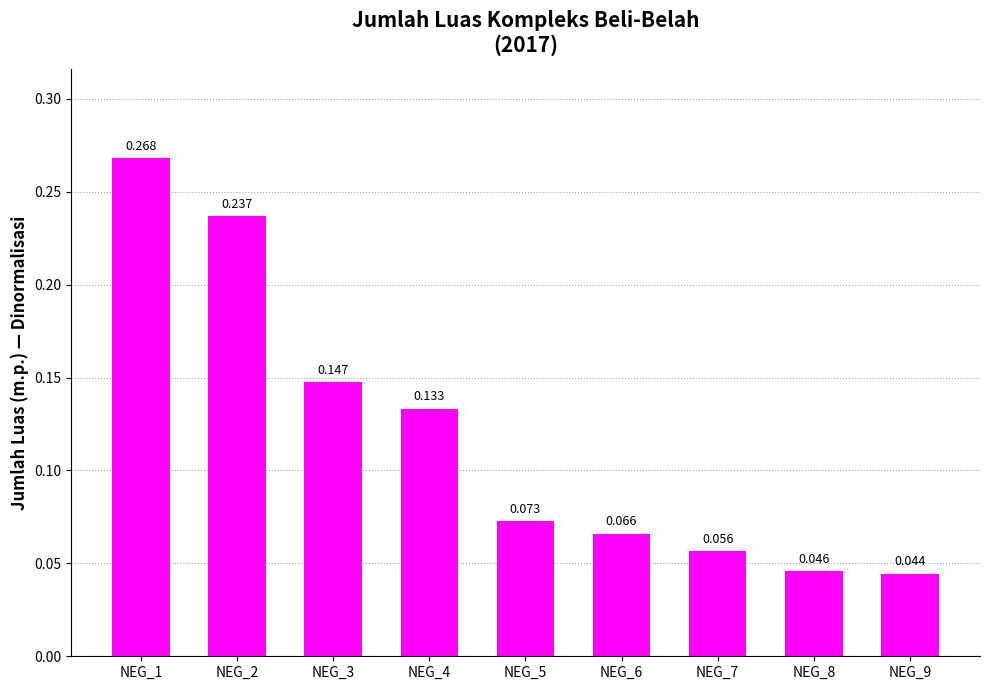

The chart shows a value of 0.0 at NEG_6. True or false?

False